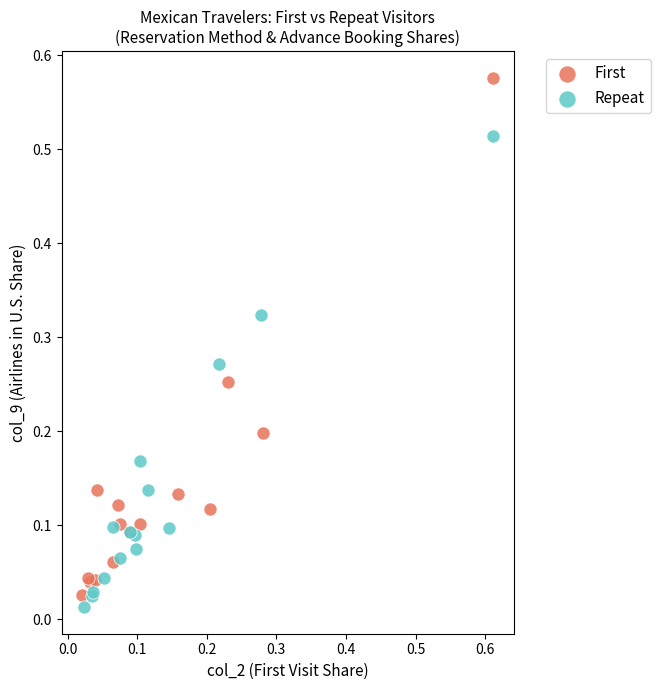

Which series has the largest Y range (max minus min)?

First